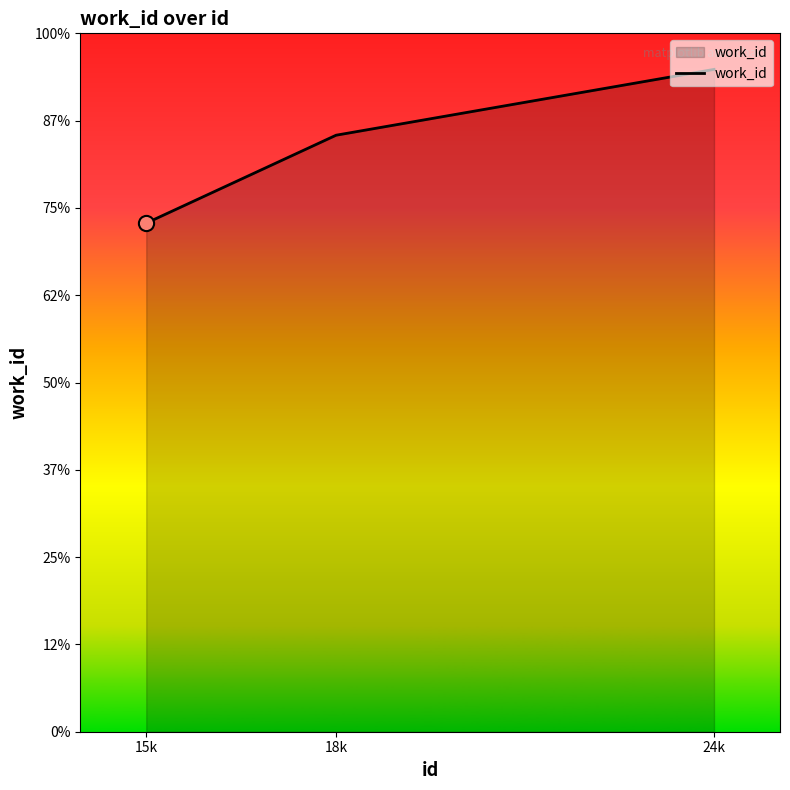

Between 24k and 18k, which is larger?

24k